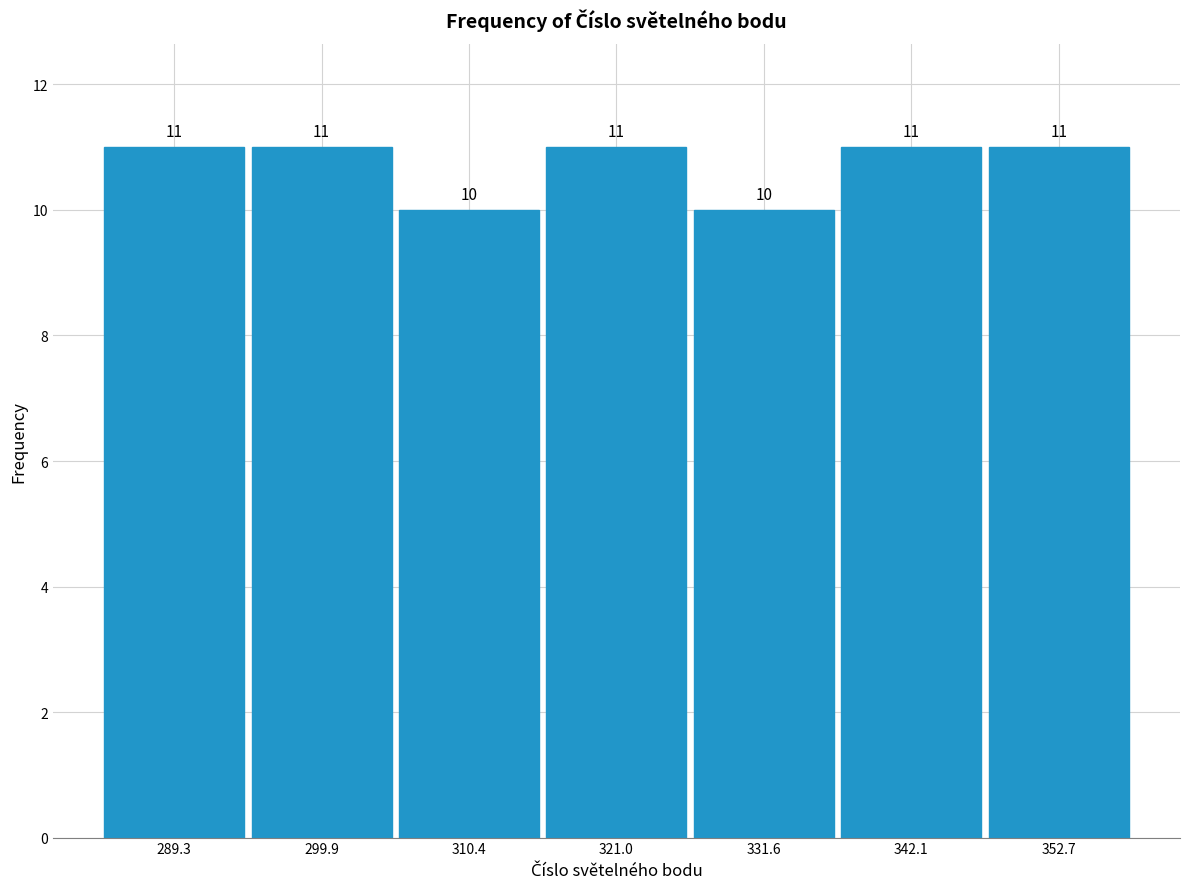

How tall is the bar that spans 348 to 358 on the x-axis? The bar edges are not printed on the chart, so give them approximately, as read against the axis.

11